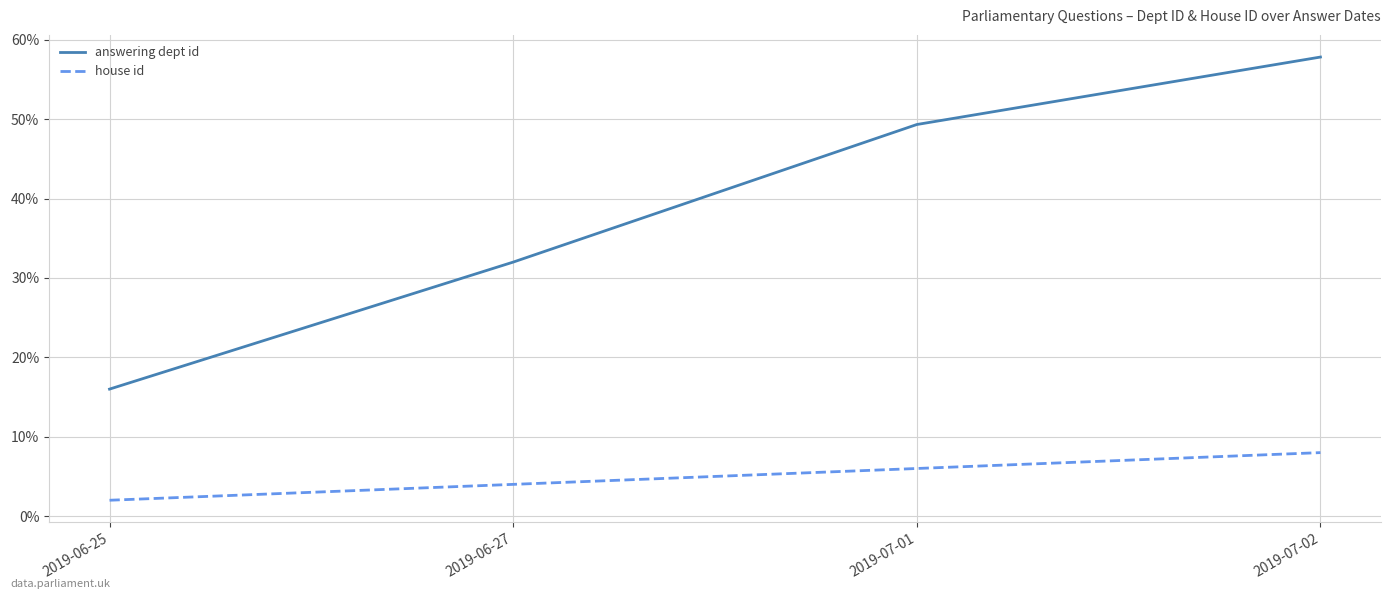

How many values in the house id series are below 6?

2